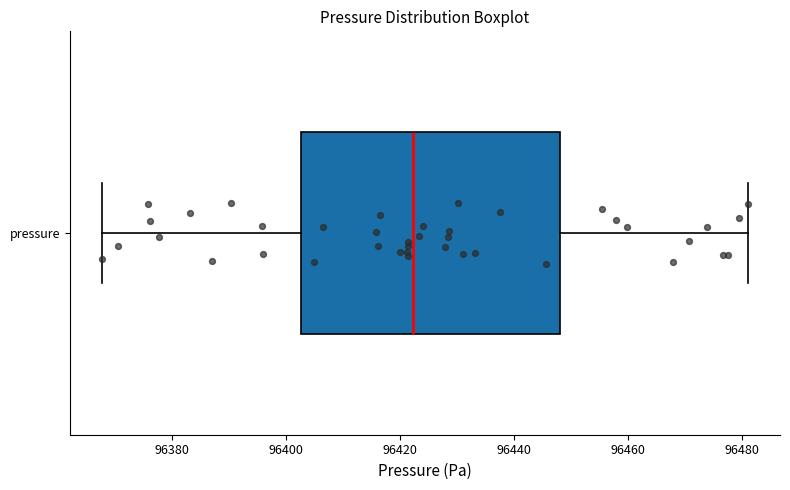

Transcribe this box plot: give where the median line is, the range the box spans, and where the two whiskers end, as read against the x-axis. The values are not printed on the chart, so give them approximately, as read against the axis.

median 96422, box 96402 to 96448, whiskers 96368 to 96482